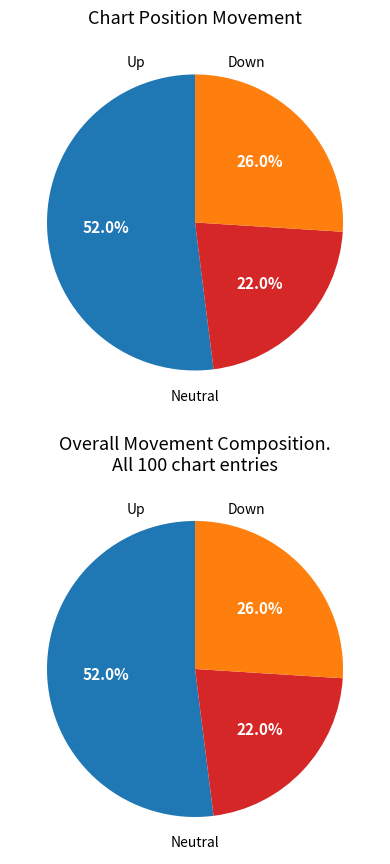

Which category accounts for the majority?

up